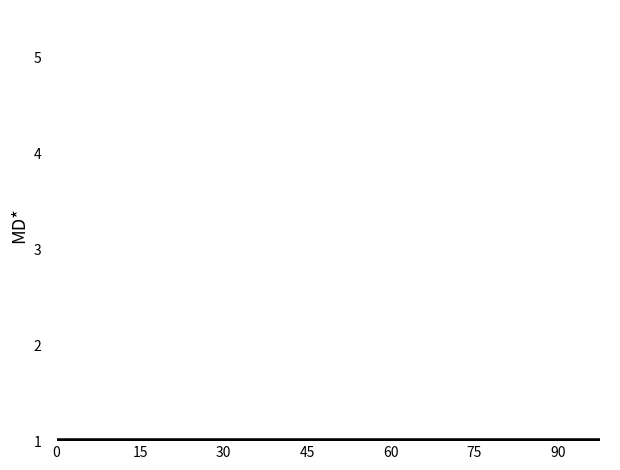

Rank the categories by value from highest to lowest.

15, 19, 8, 27, 25, 18, 20, 22, 21, 26, 13, 14, 1, 5, 4, 12, 6, 7, 2, 9, 17, 3, 10, 11, 16, 23, 24